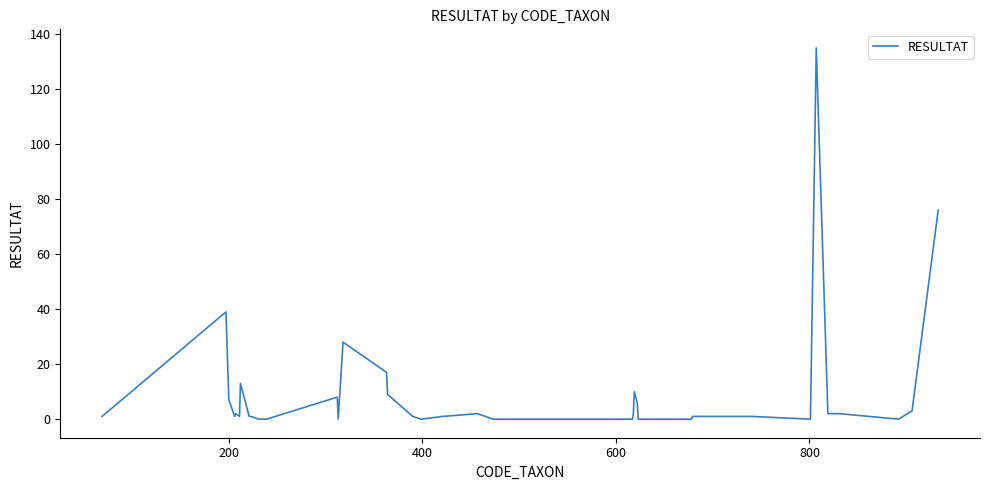

What is the maximum value shown in the chart?

135